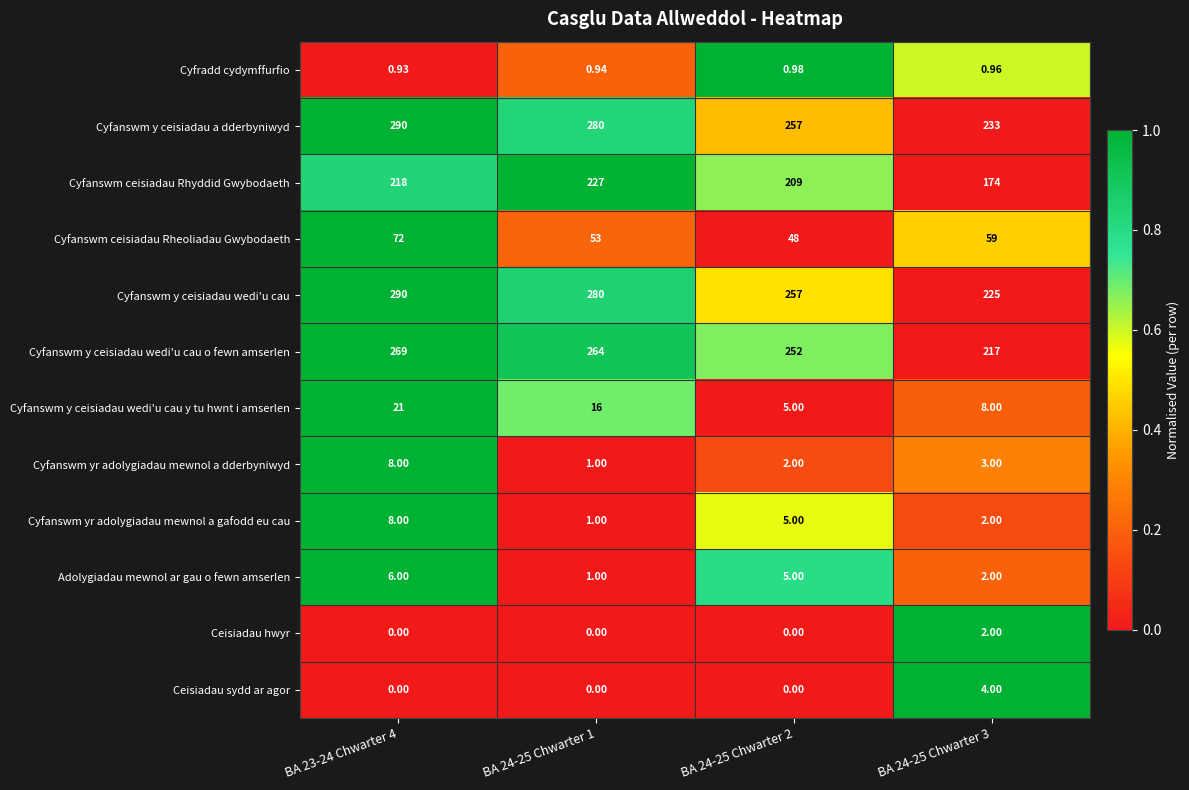

Is the value of Ceisiadau hwyr at BA 24-25 Chwarter 1 greater than the value of Cyfanswm ceisiadau Rhyddid Gwybodaeth at BA 24-25 Chwarter 2?

No